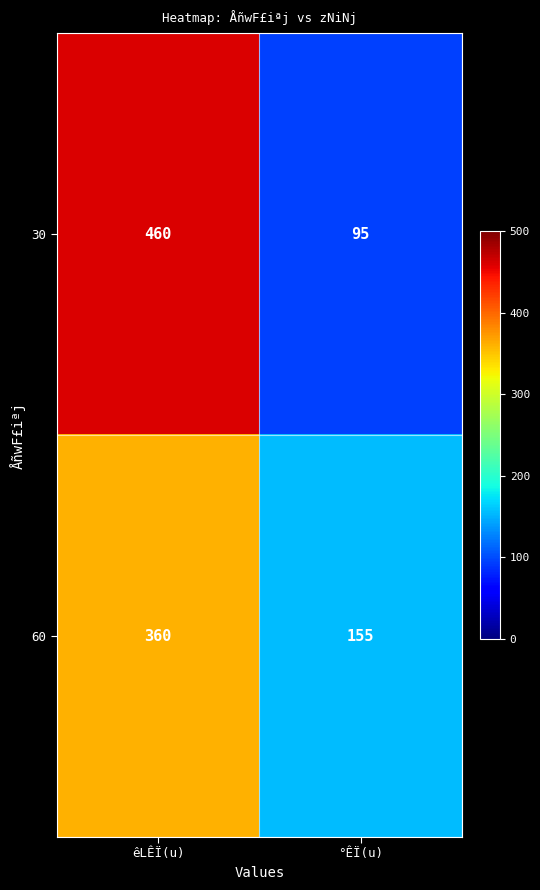

At °ÊÏ(u), list the series in order from largest to smallest.

60, 30